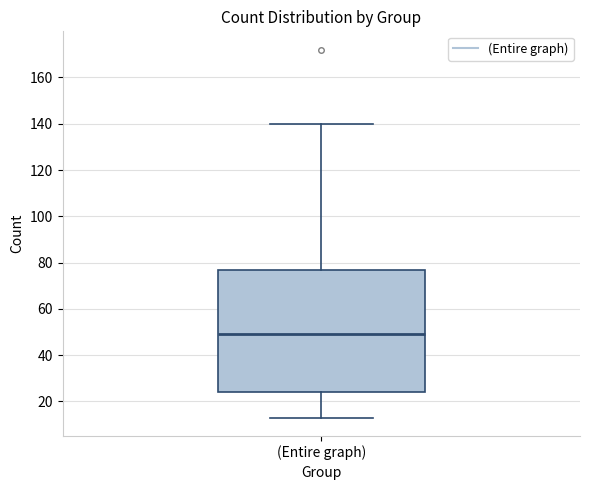

Transcribe this box plot: give where the median line is, the range the box spans, and where the two whiskers end, as read against the y-axis. The values are not printed on the chart, so give them approximately, as read against the axis.

median 50, box 24 to 76, whiskers 14 to 140